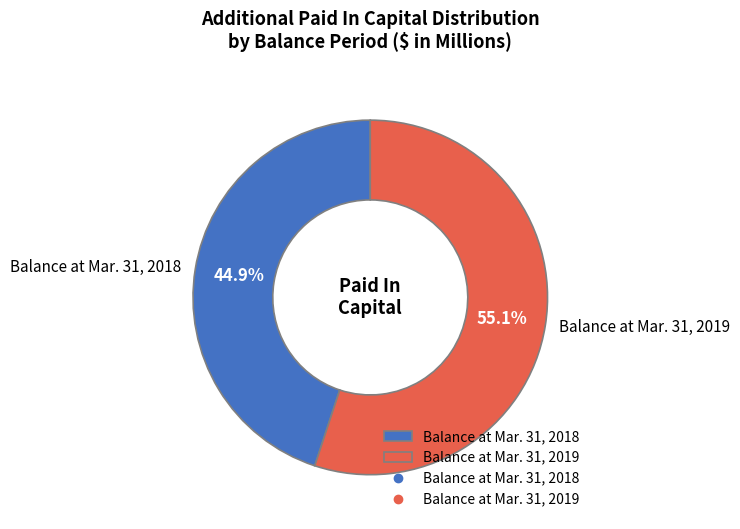

To the nearest percent, what portion does Balance at Mar. 31, 2018 represent?

45%